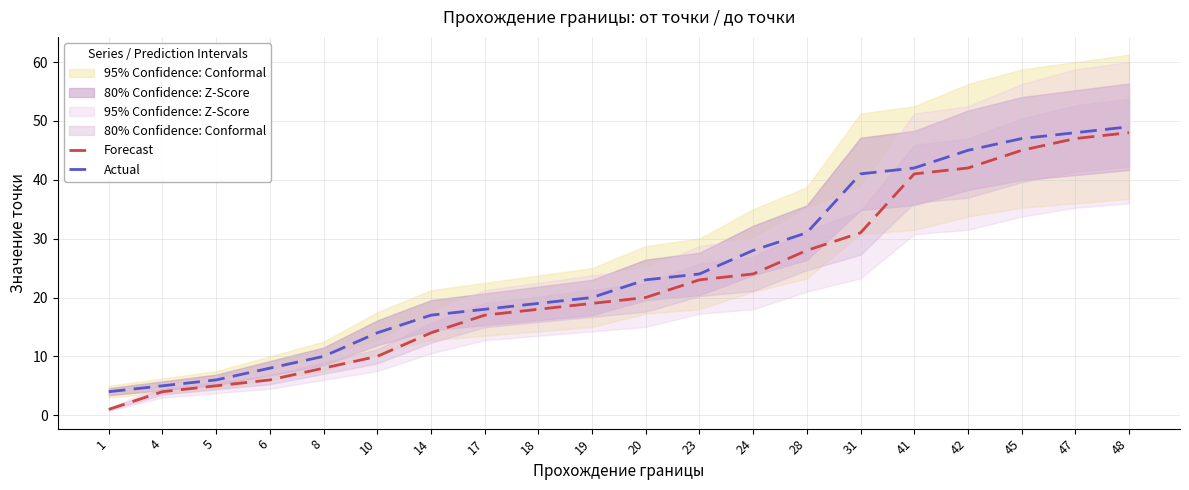

How many lines are shown in the chart?

2